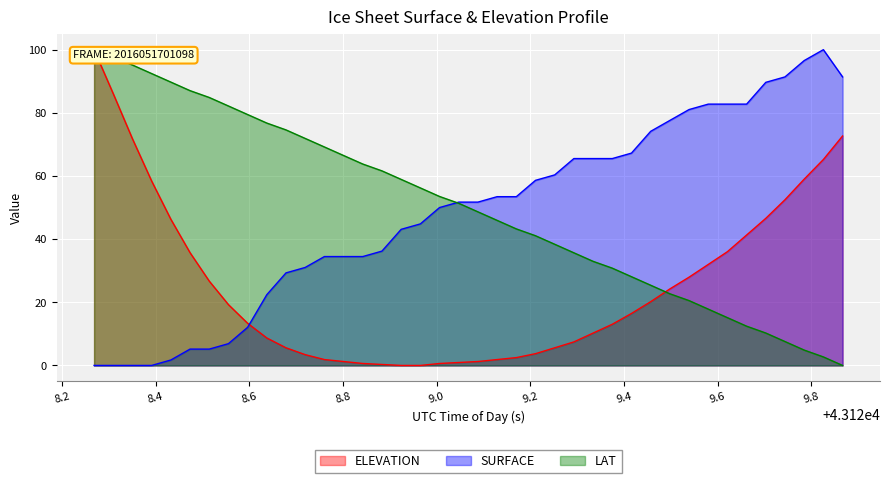

The SURFACE series shows 53.4 at 43129.1701. True or false?

True